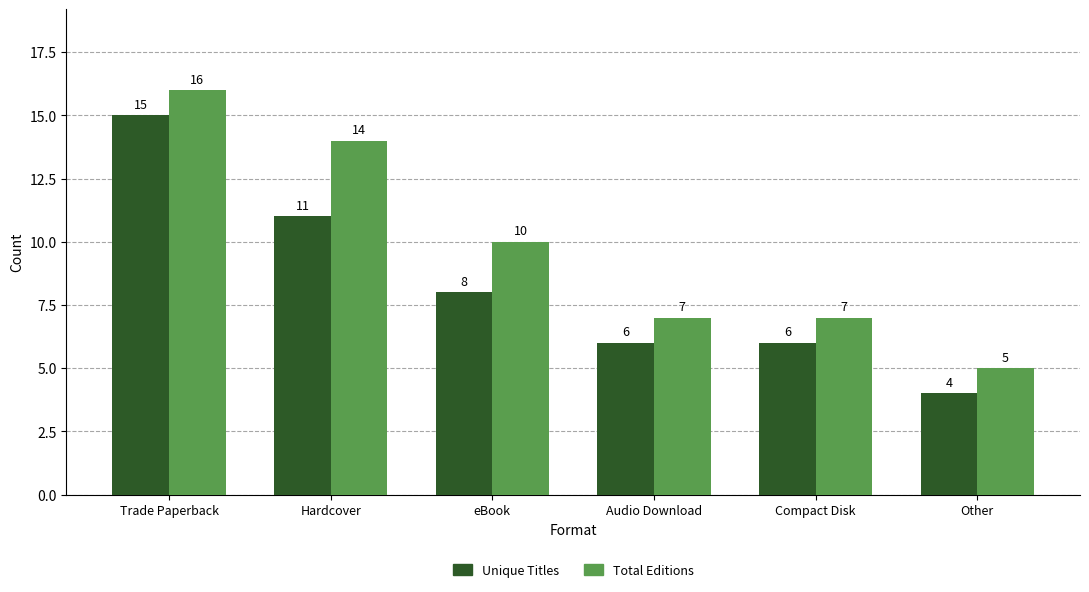

What is the label of the 1st bar from the right?

Other